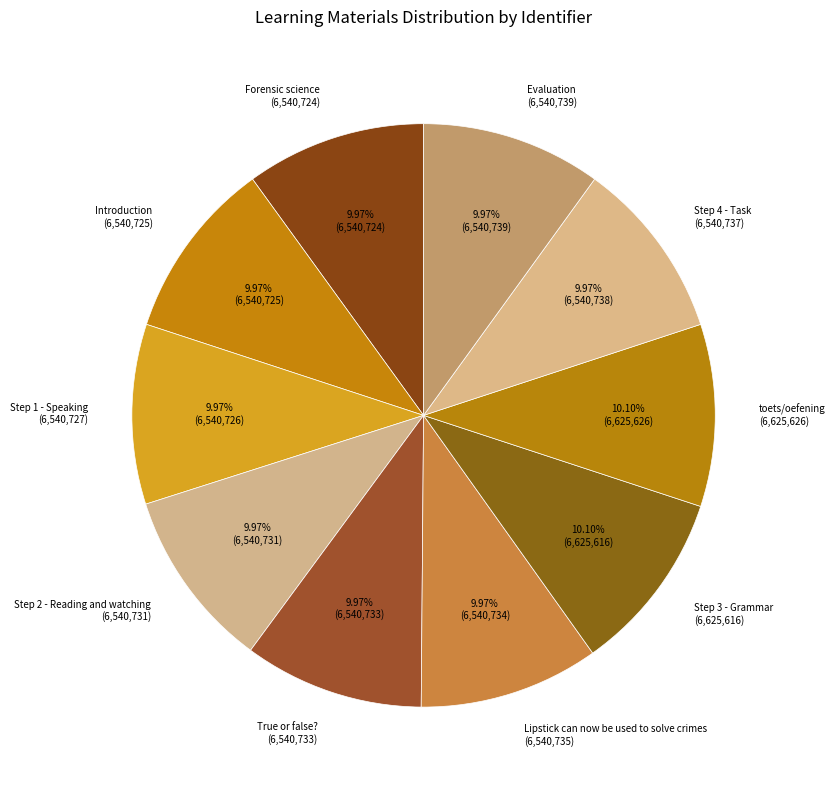

To the nearest percent, what portion does Lipstick can now be used to solve crimes represent?

10%